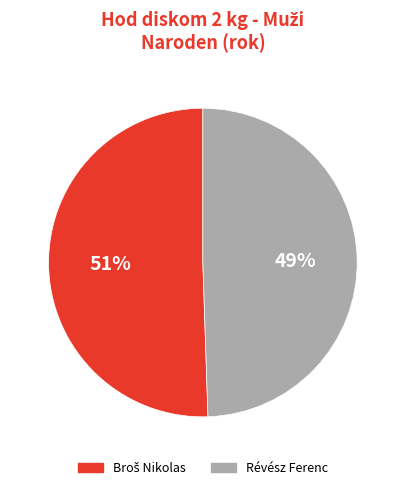

To the nearest percent, what percentage of the pie is Révész Ferenc?

49%